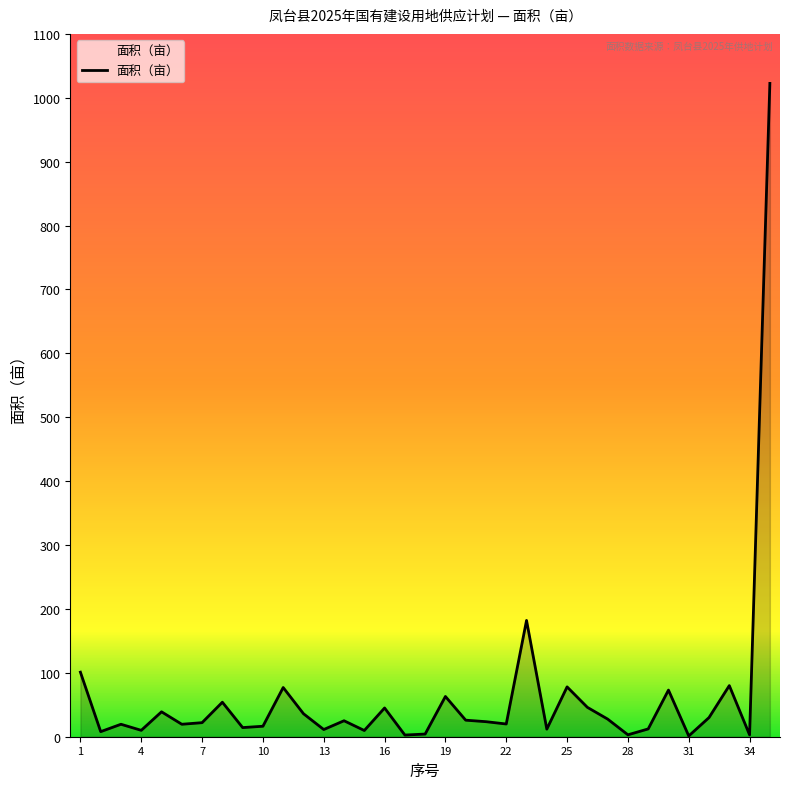

What is the difference between the maximum and minimum values?

1021.3